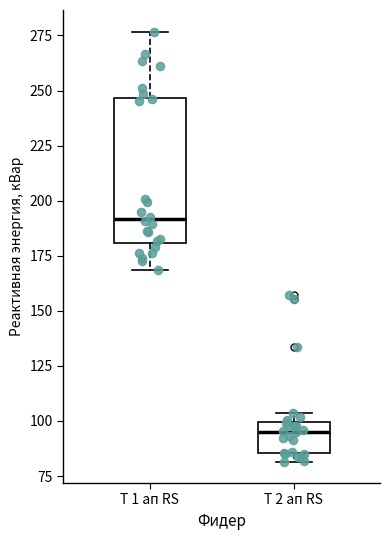

Which box's median line is the lowest?

Т 2 ап RS